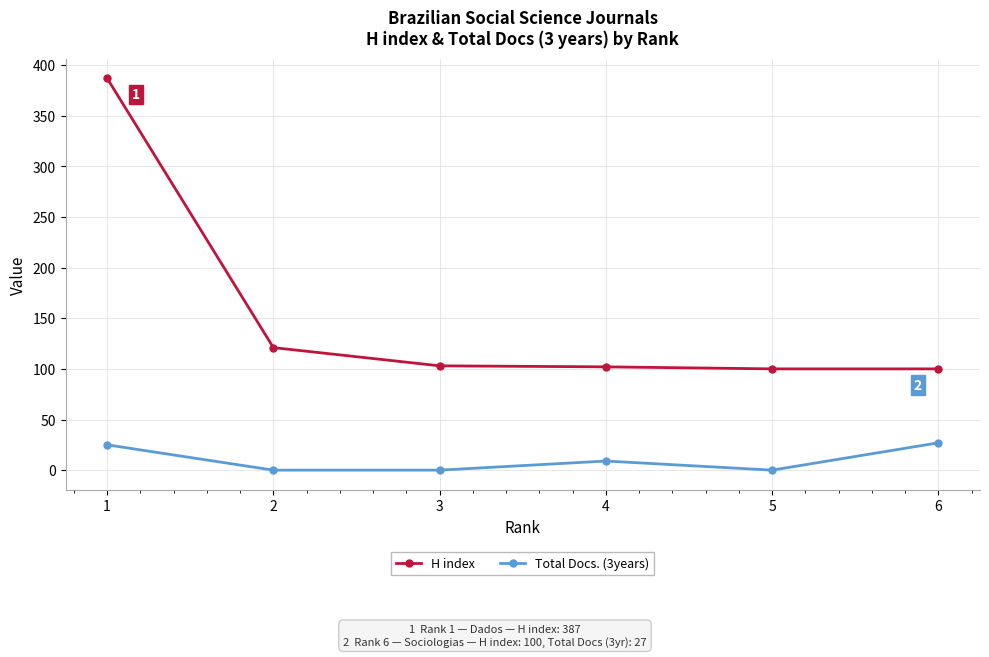

True or false: Total Docs. (3years) has more than 0 points higher than both neighbors.

True